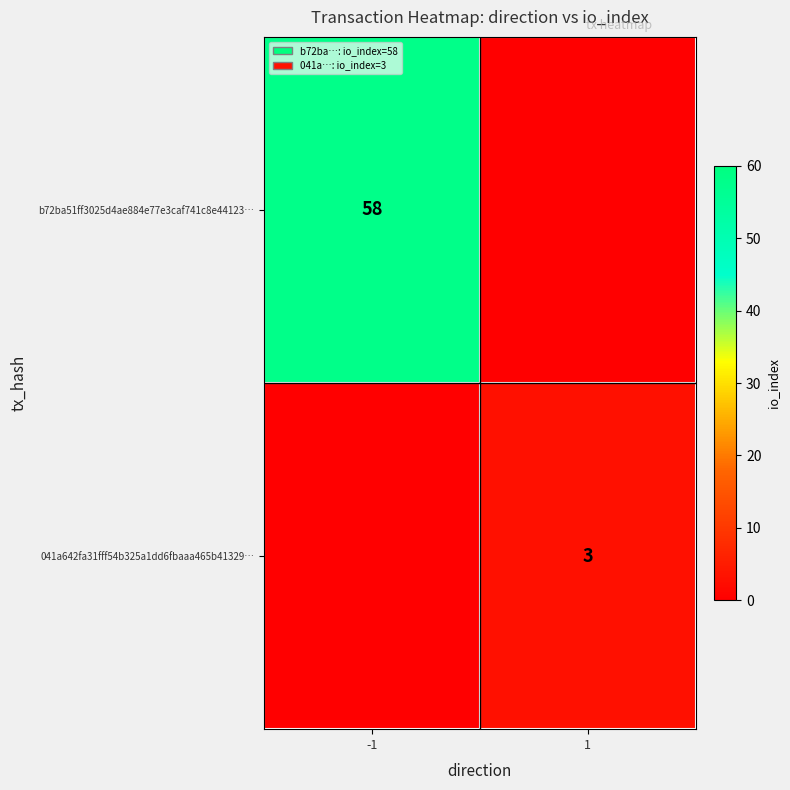

True or false: 041a642fa31fff54b325a1dd6fbaaa465b41329… has a value of 3 at 1.

True